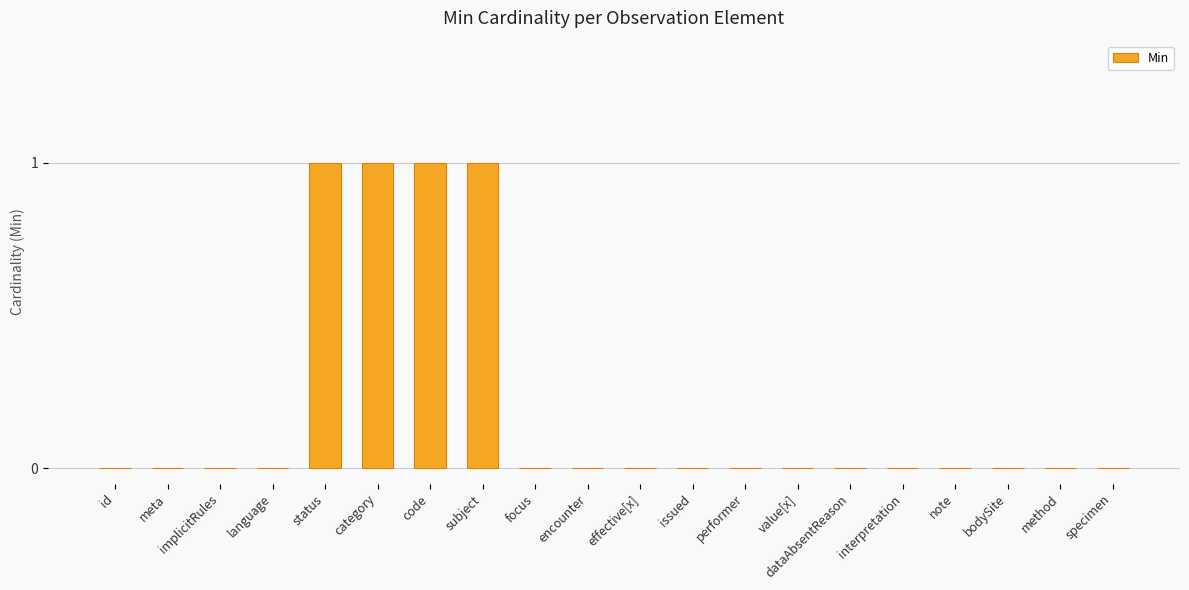

True or false: the data shows 1 at status.

True